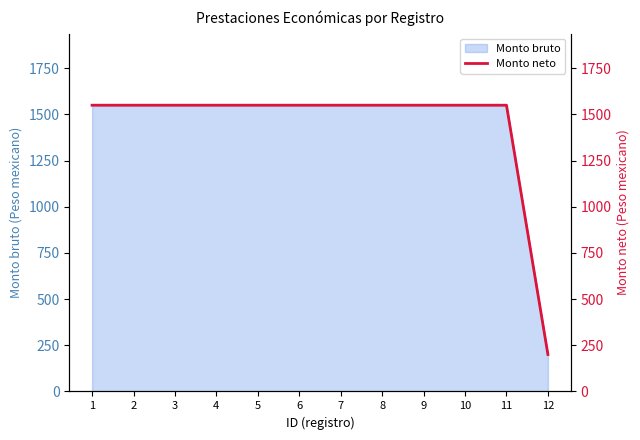

True or false: the data shows 2462 at 5.

False